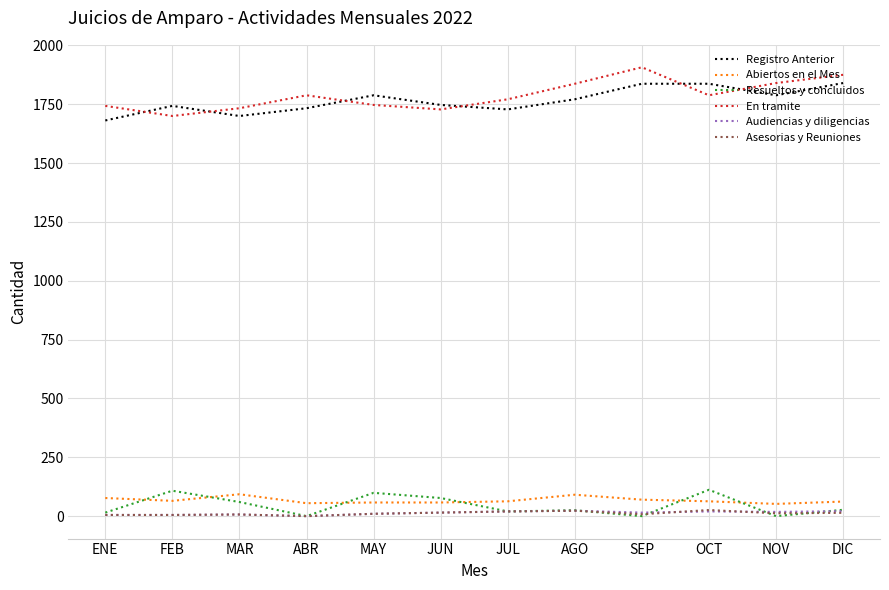

What is the sum of all En tramite values?

21457